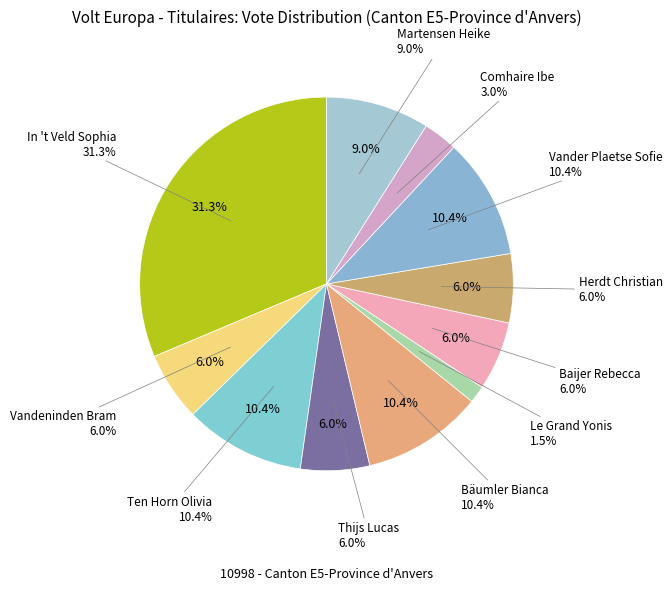

Count the number of slices in the pie.

11